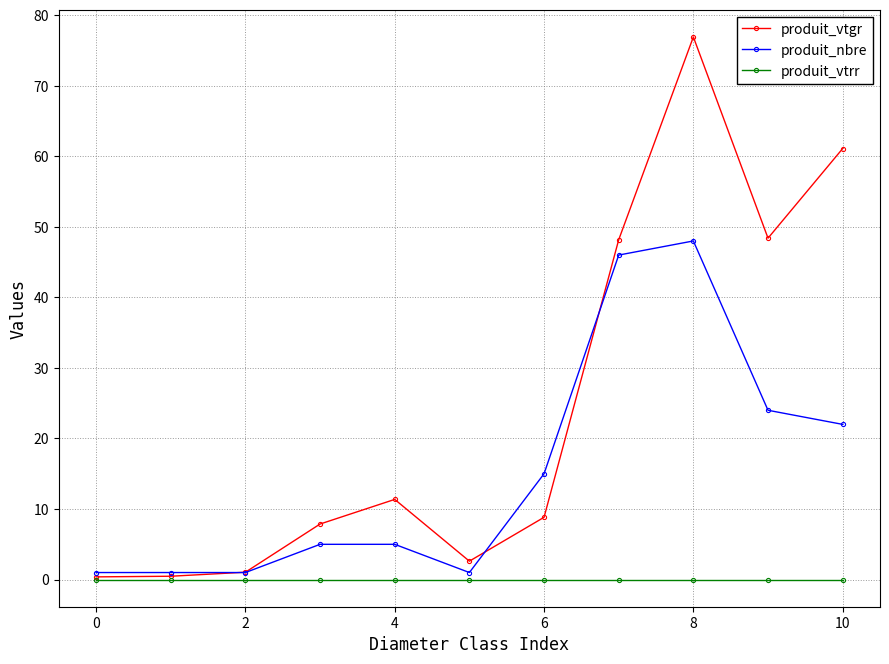

Which series has the largest total across all categories?

produit_vtgr